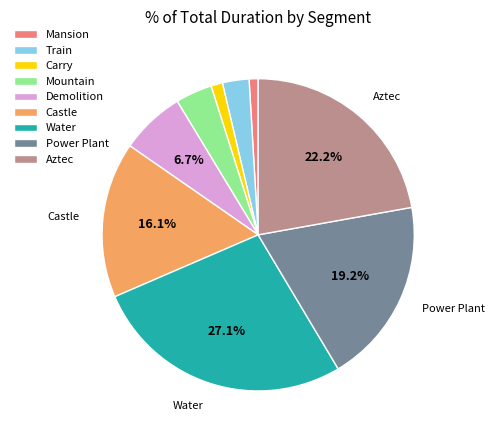

Does Castle represent more than half of the total?

No